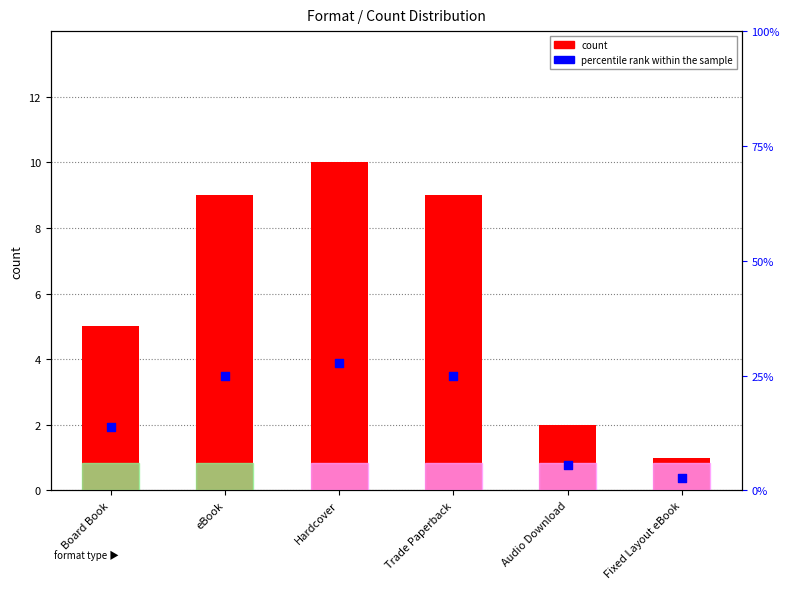

Which series contains the highest Y value?

percentile rank within the sample